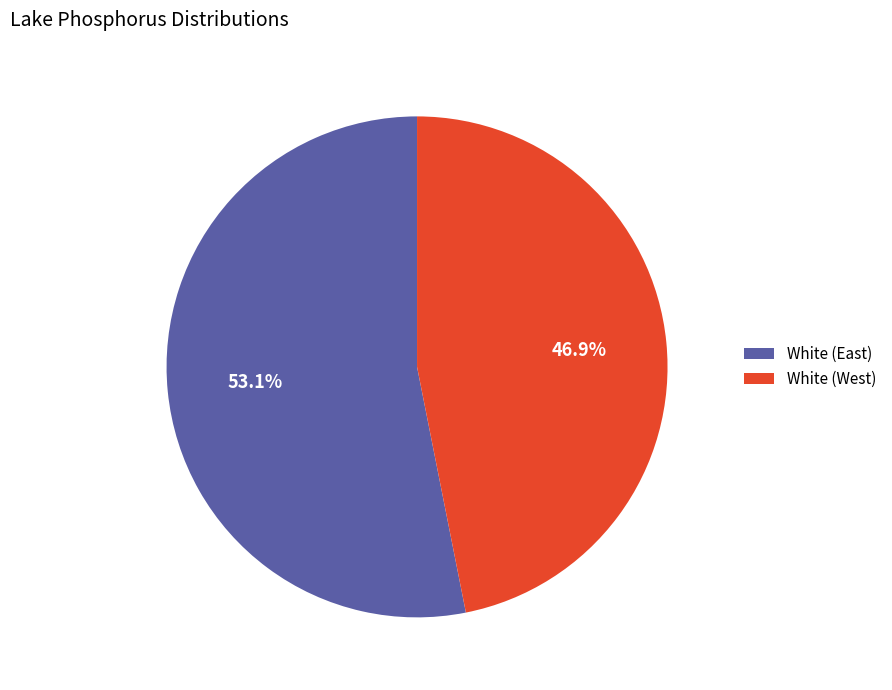

Is White (West) the majority of the pie?

No